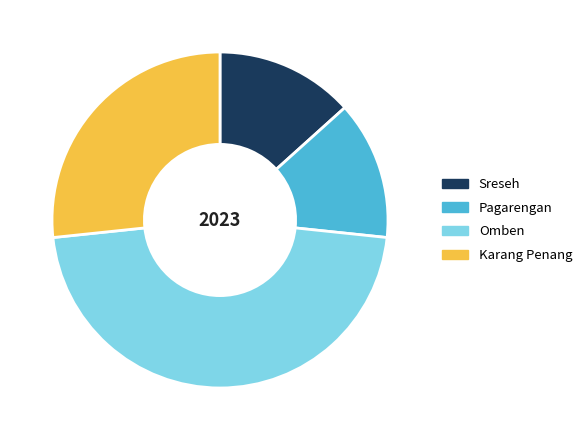

Is there a majority slice in this chart?

No